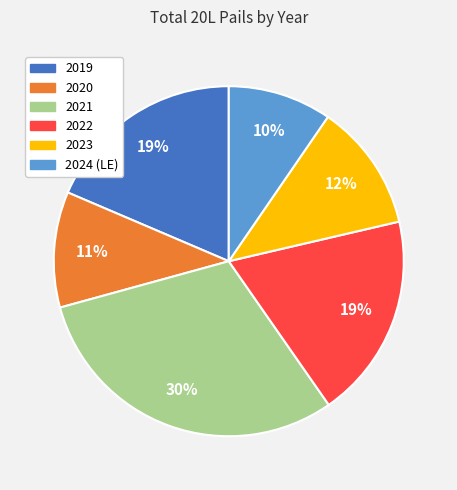

Which has a higher value, 2020 or 2022?

2022